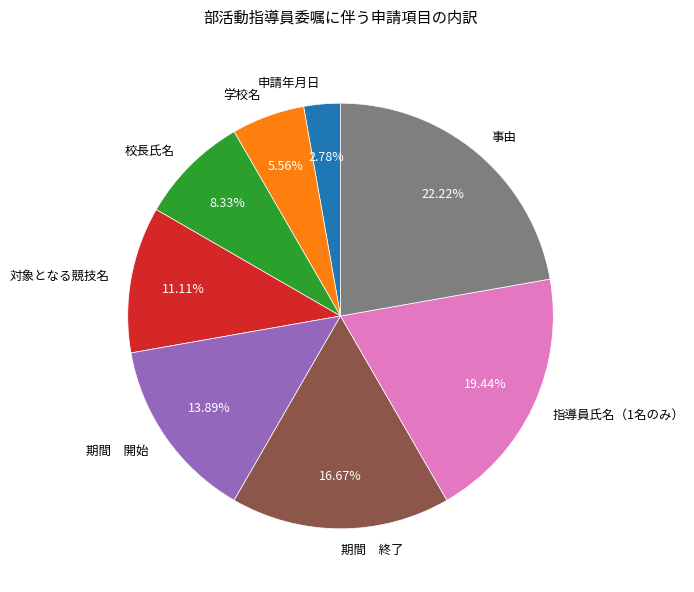

What is the smallest slice in the pie chart?

申請年月日